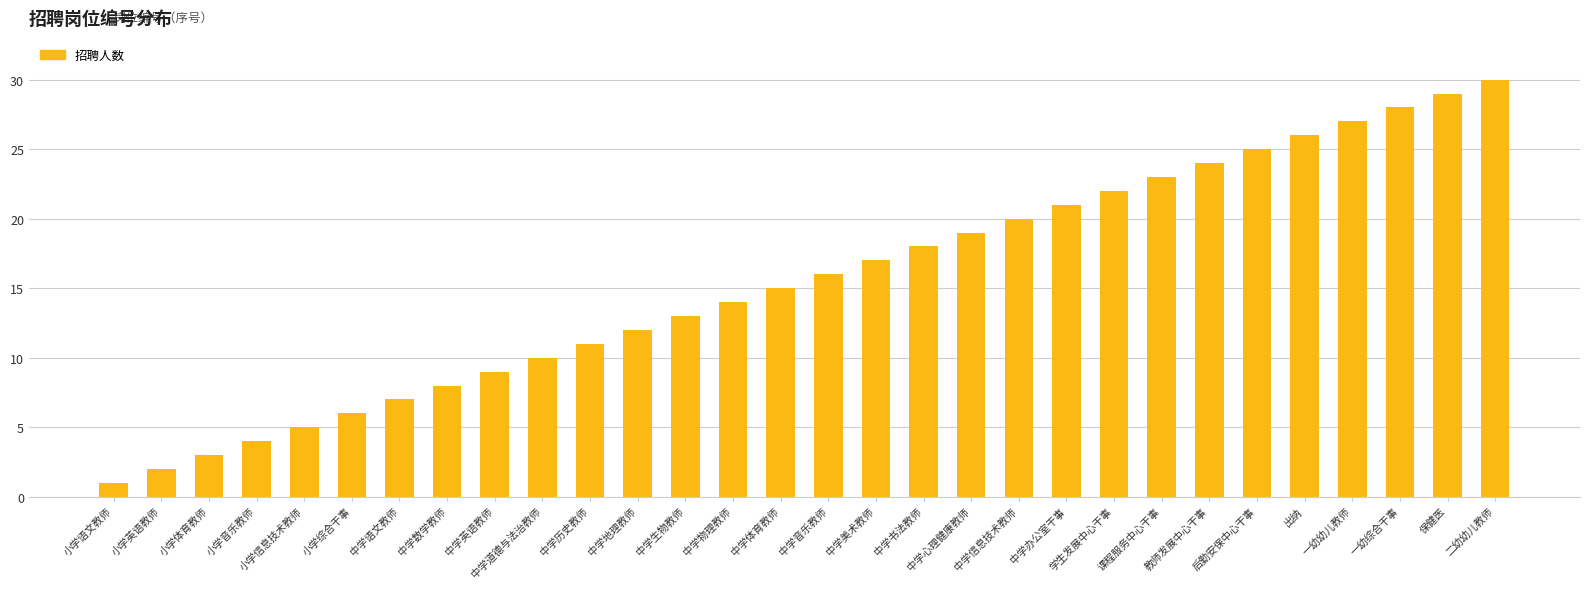

Reading left to right, list all the values displayed in this chart.

1	2	3	4	5	6	7	8	9	10	11	12	13	14	15	16	17	18	19	20	21	22	23	24	25	26	27	28	29	30